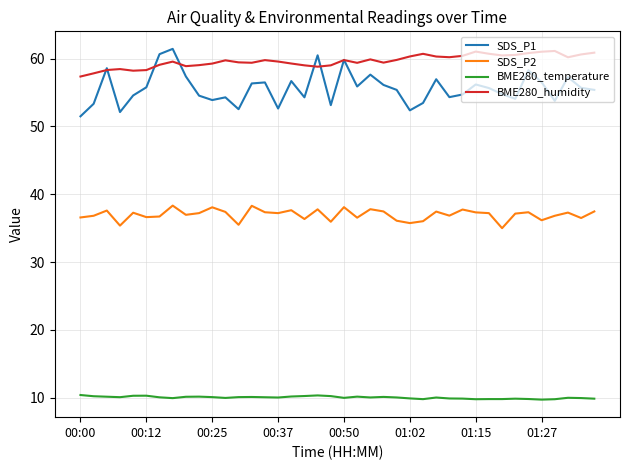

Which series has the widest spread of values?

SDS_P1